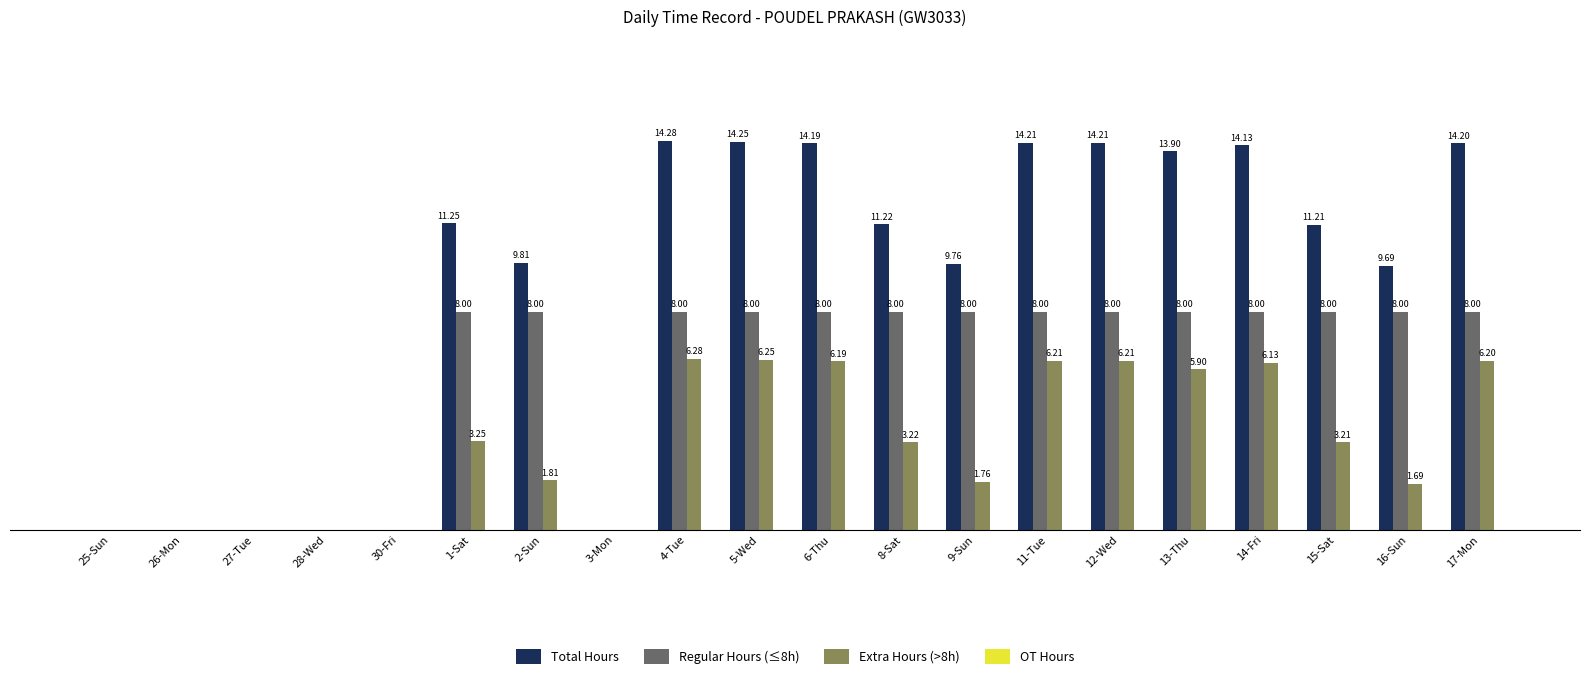

Is the value of Regular Hours (≤8h) at 27-Tue greater than the value of Extra Hours (>8h) at 5-Wed?

No